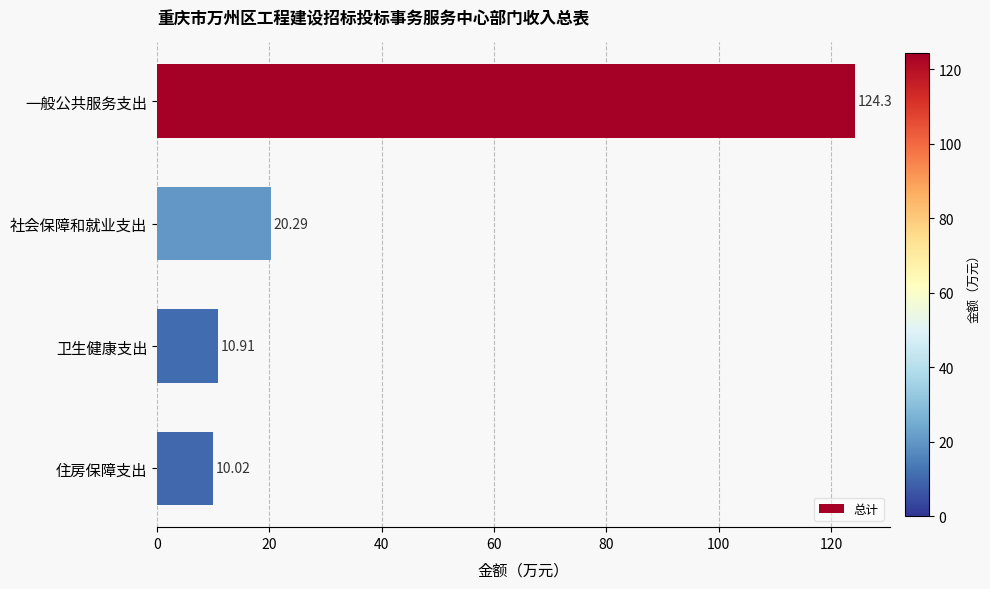

At which category does the chart reach its minimum across all series?

住房保障支出